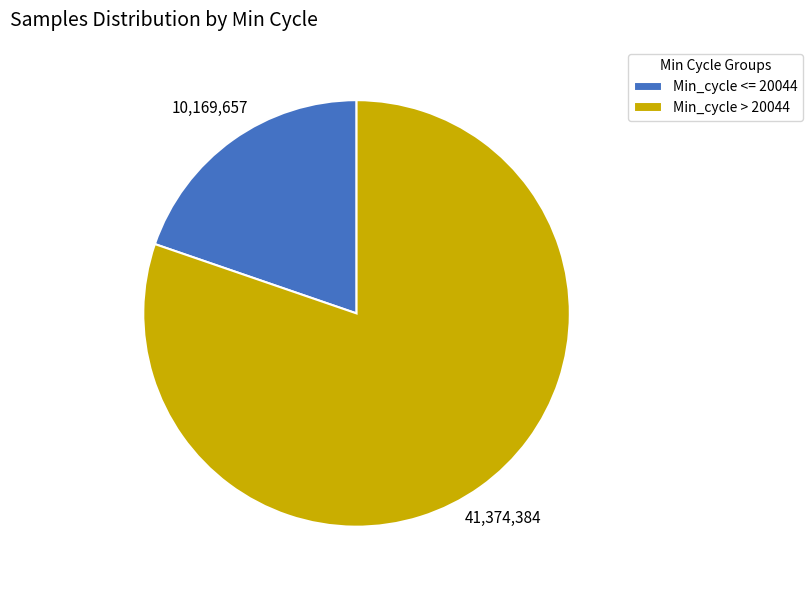

What is the smallest slice in the pie chart?

Min_cycle <= 20044